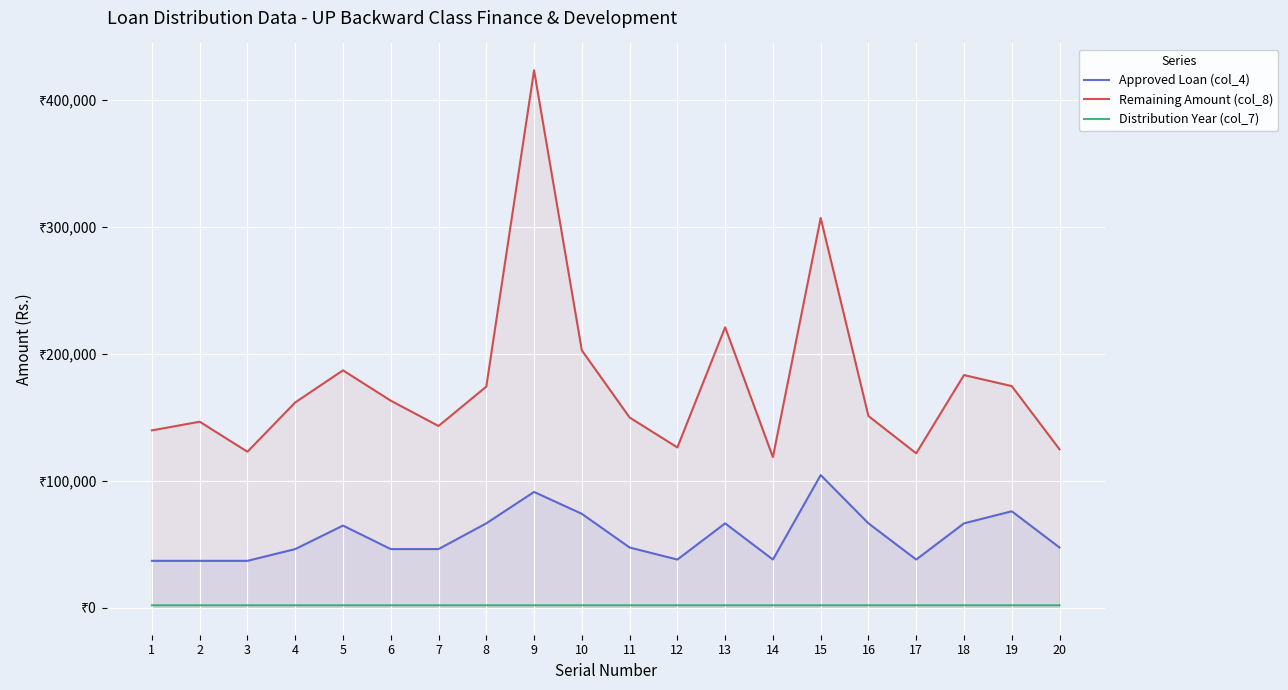

In Distribution Year (col_7), how many points are lower than both neighbors (excluding endpoints)?

1